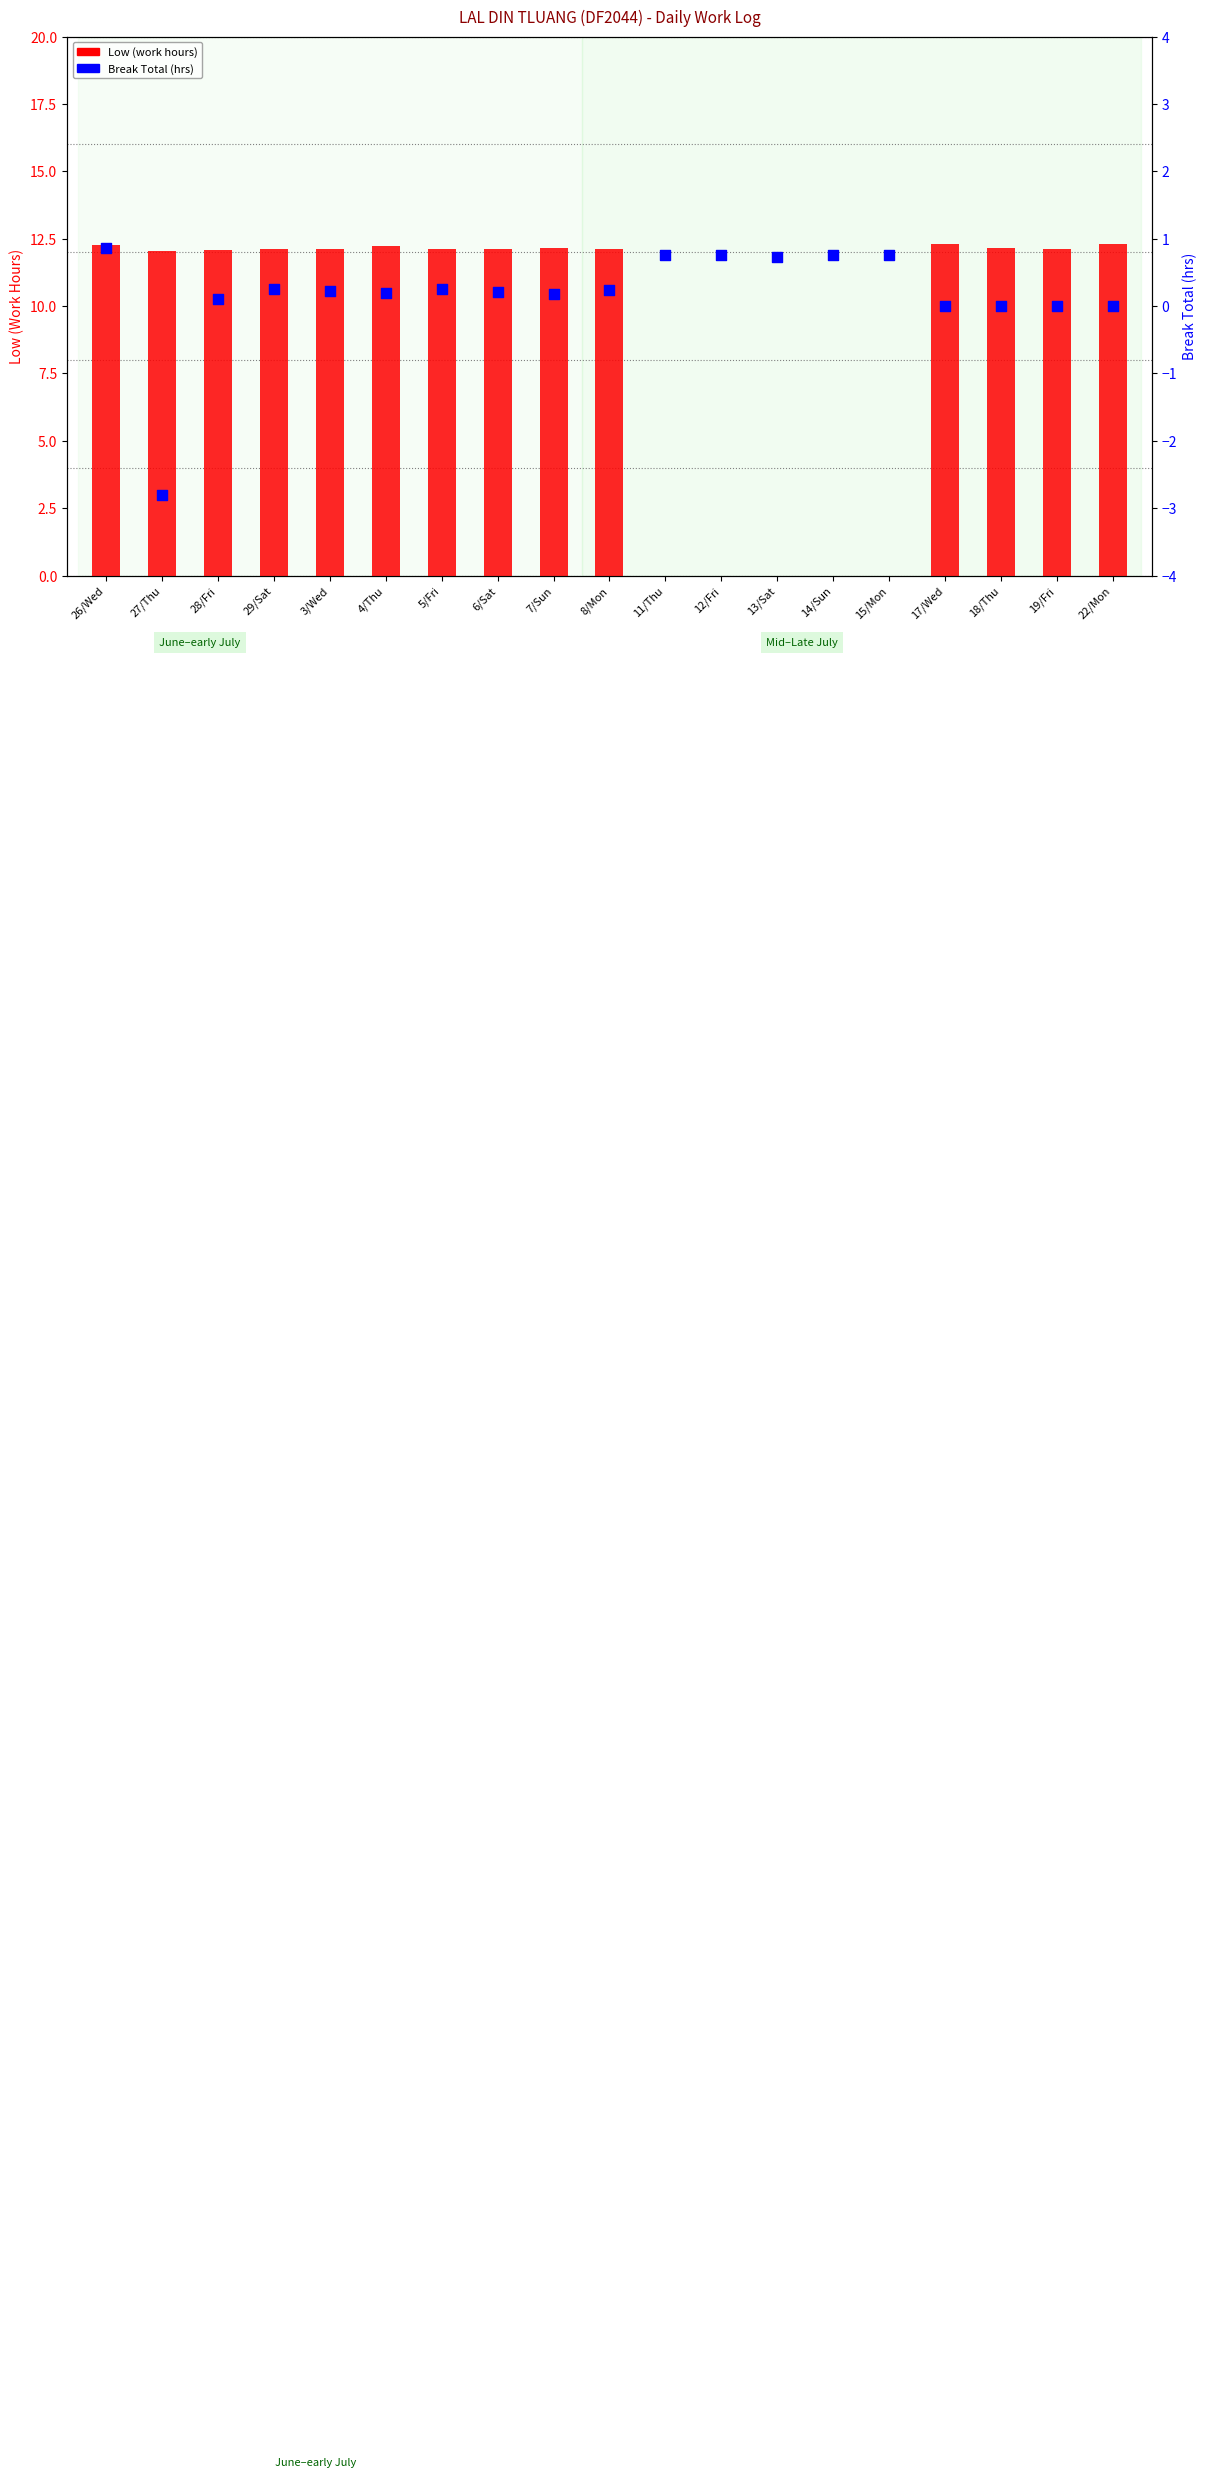

Which series reaches the maximum Y coordinate?

Low (work hours)